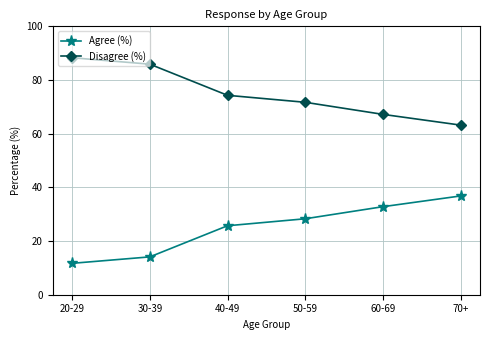

Is it true that Disagree (%) equals 24.0 at 50-59?

False